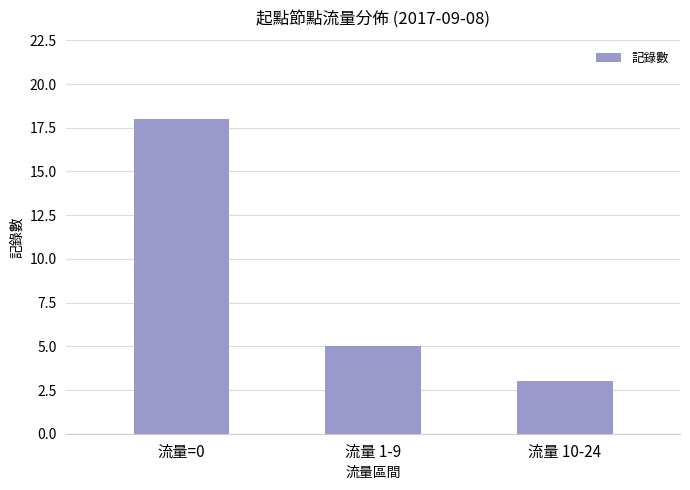

List the labels in order of value, largest first.

流量=0, 流量 1-9, 流量 10-24